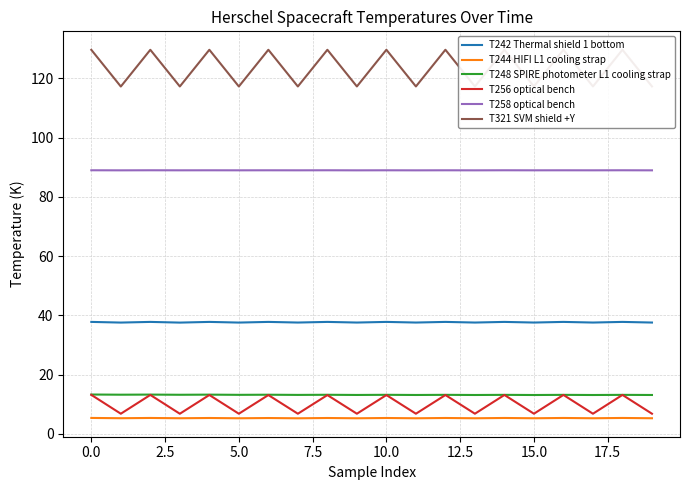

Rank the series by their maximum value, from lowest to highest.

T244 HIFI L1 cooling strap, T256 optical bench, T248 SPIRE photometer L1 cooling strap, T242 Thermal shield 1 bottom, T258 optical bench, T321 SVM shield +Y